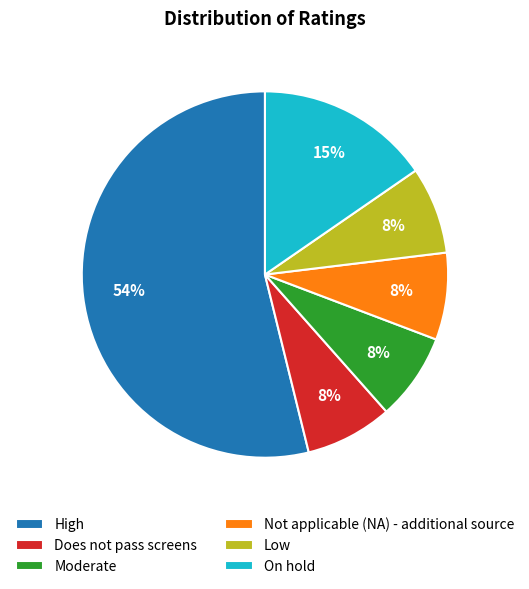

The Not applicable (NA) - additional source slice represents 23% of the pie. True or false?

False